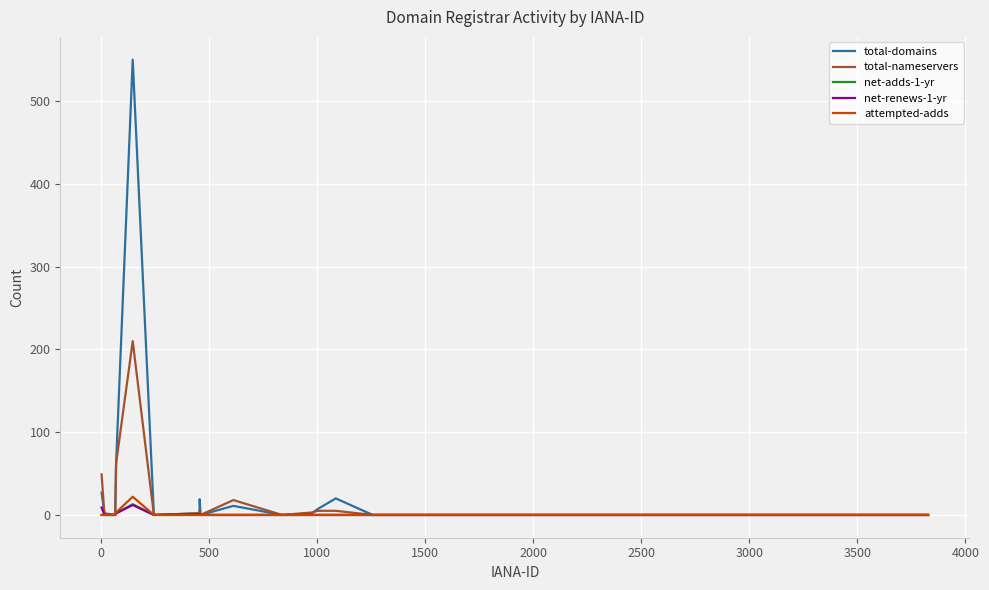

What is the maximum value shown in the chart?

550